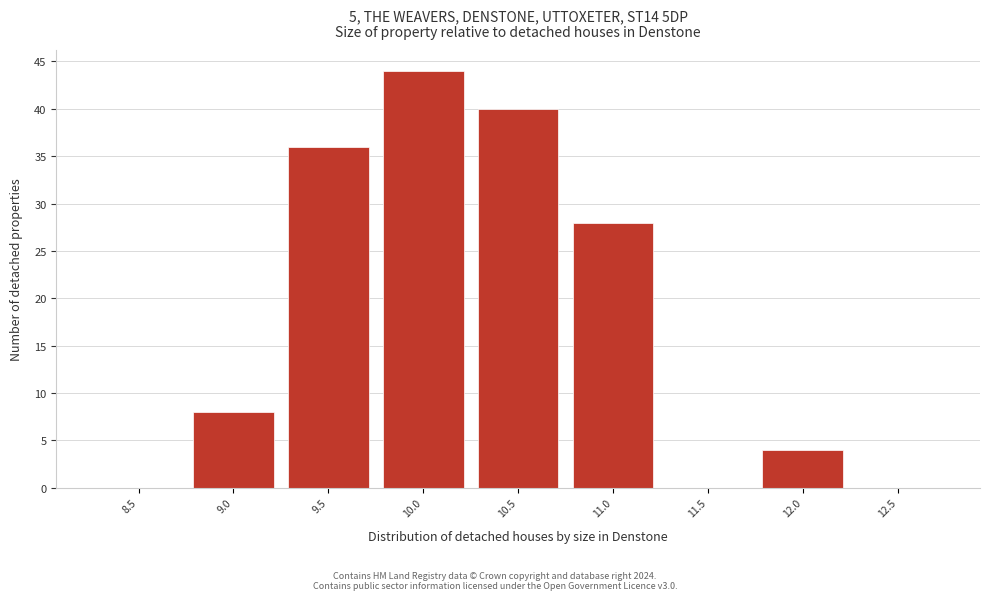

Reading left to right, what are all the values shown in this chart?

8.5=0	9.0=8	9.5=36	10.0=44	10.5=40	11.0=28	11.5=0	12.0=4	12.5=0